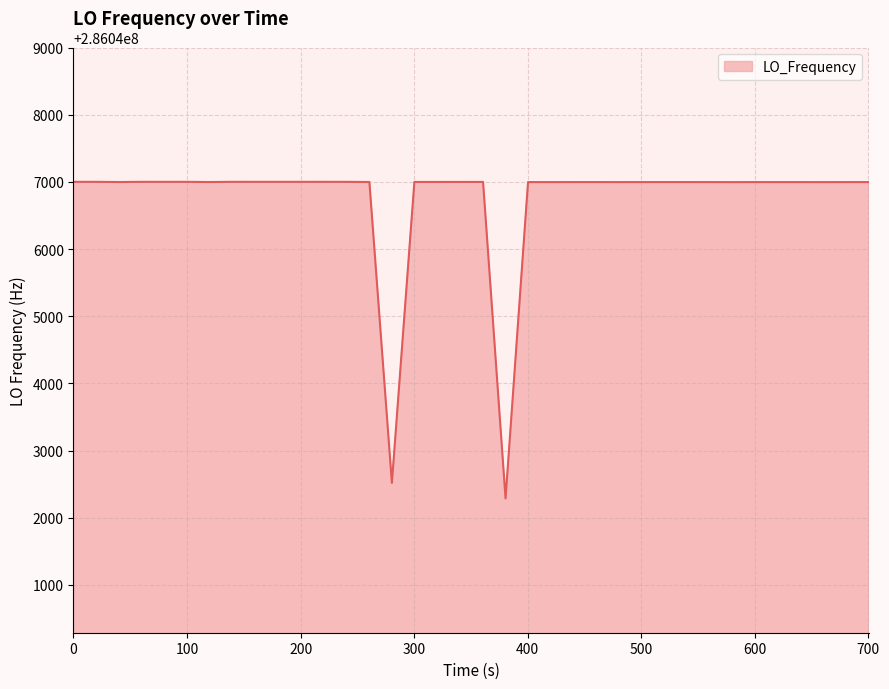

What is the difference between the maximum and minimum values?

4714.5